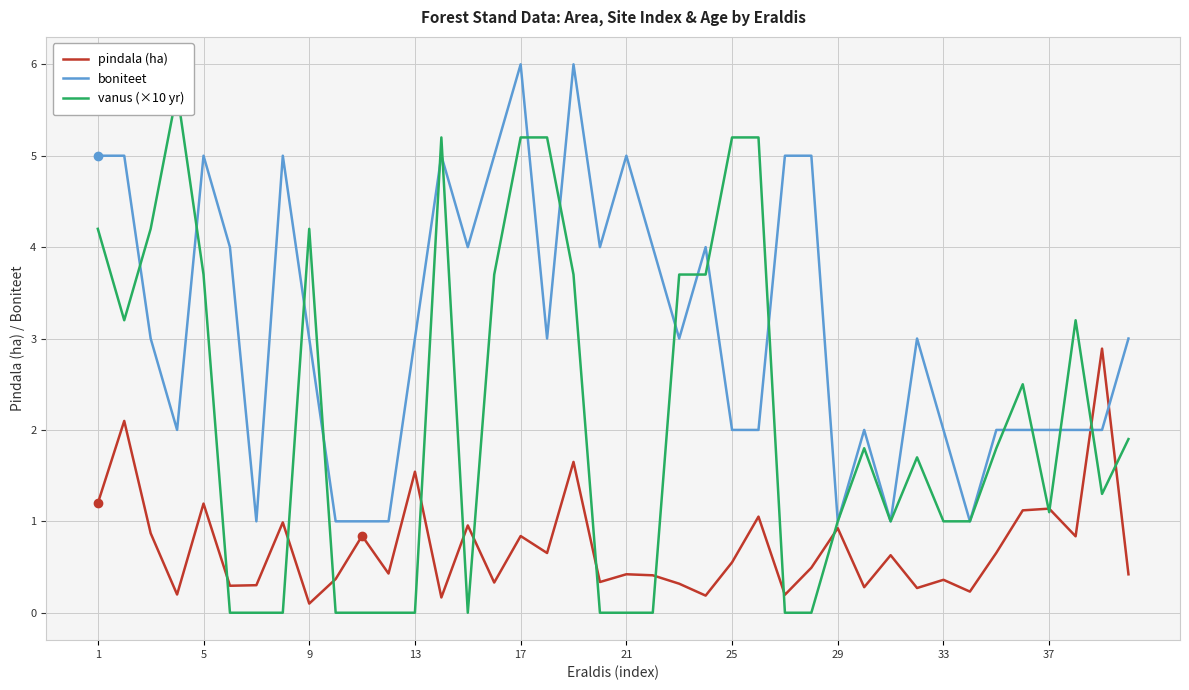

Is the value of boniteet at 29 greater than the value of pindala (ha) at 25?

Yes